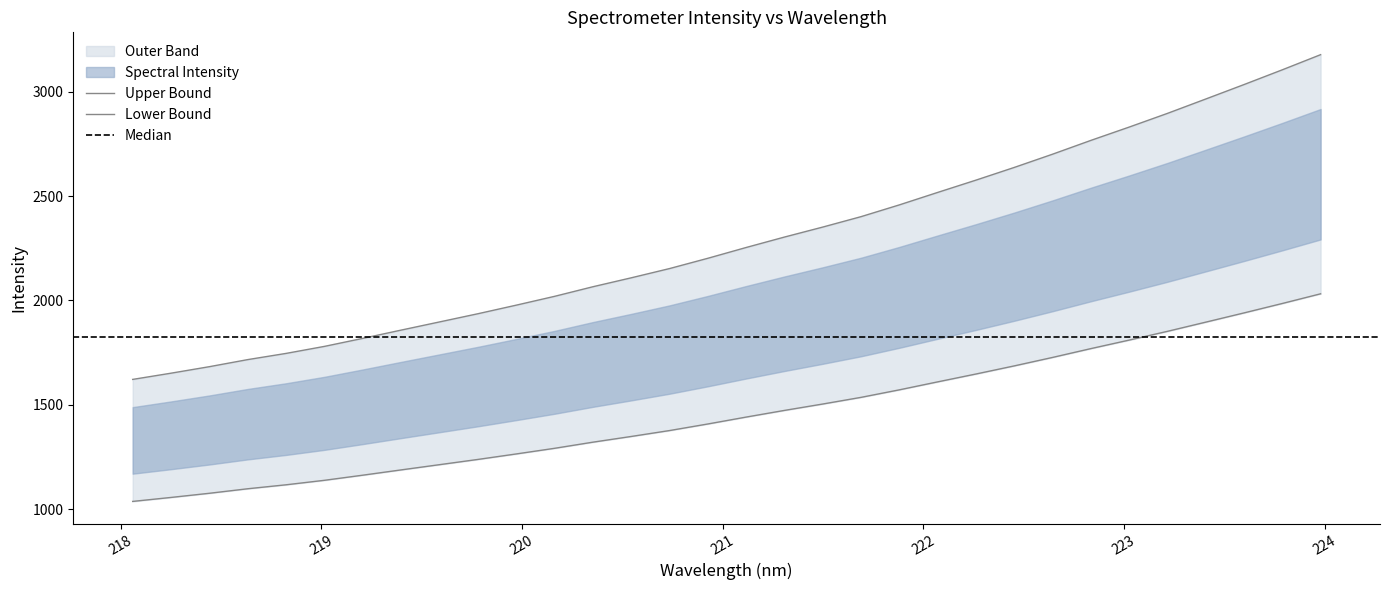

What is the ratio of the value at 223.2172 to the value at 219.0156?

1.6